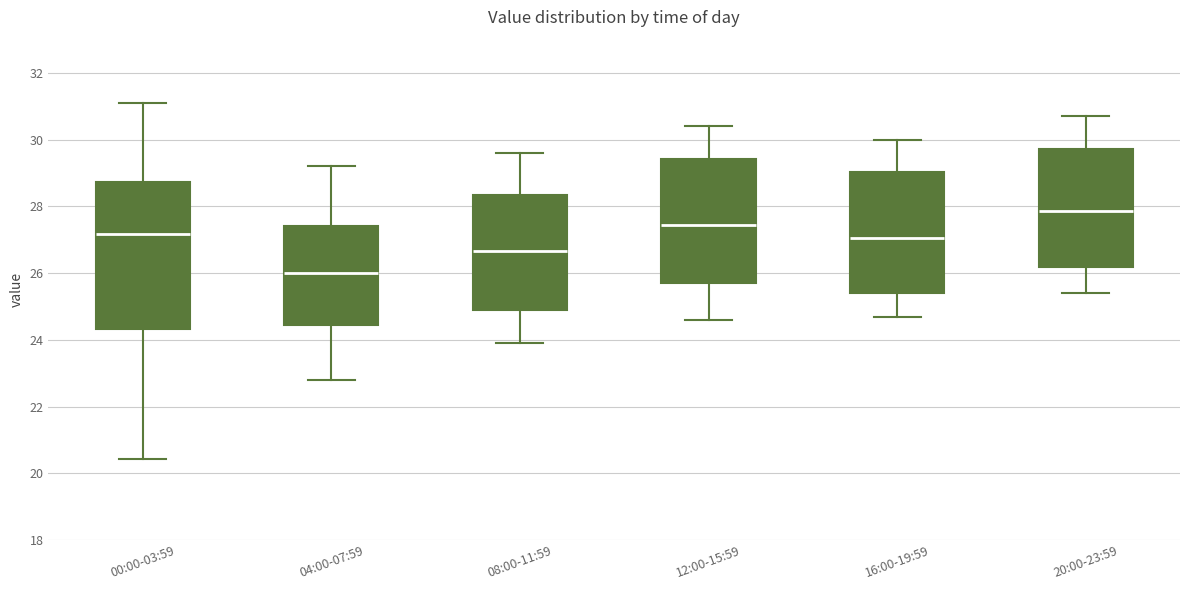

Which box is the tallest, from its lower edge to its upper edge?

00:00-03:59